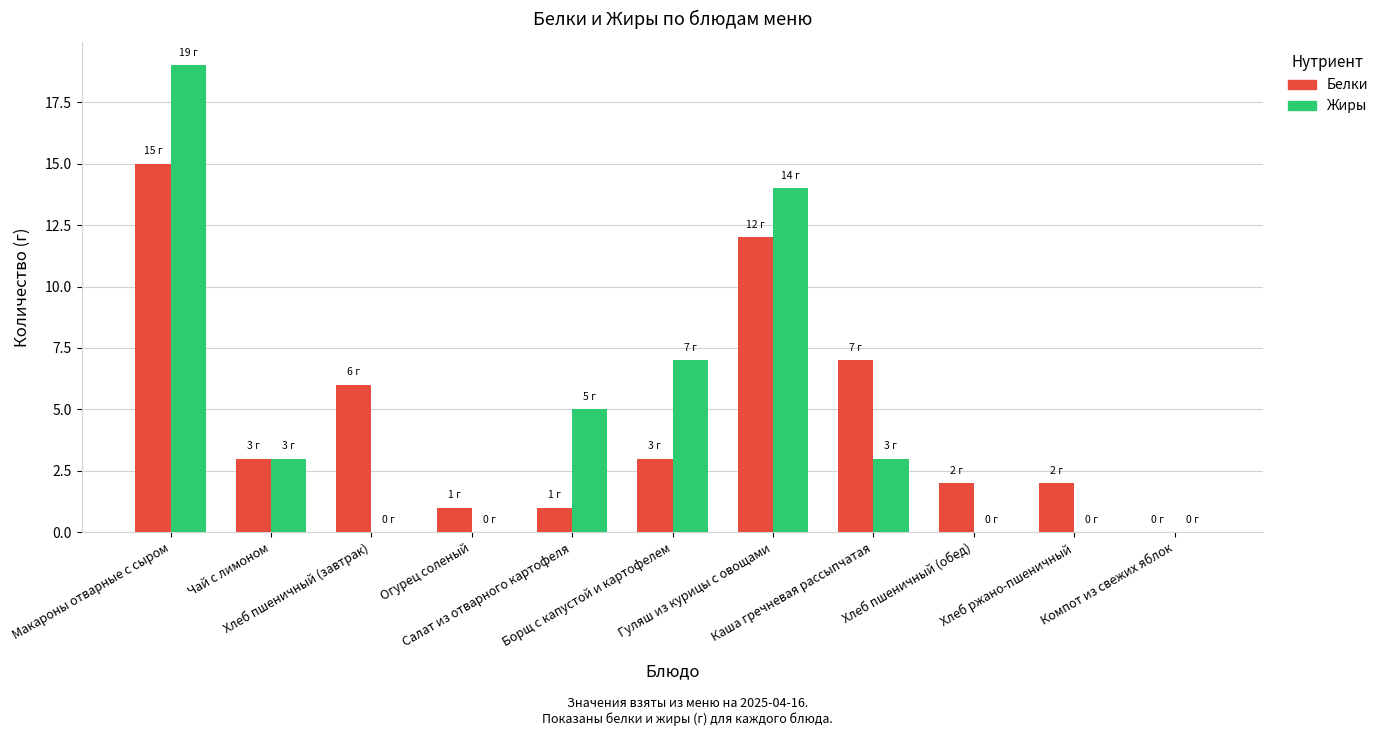

What is the maximum value for Жиры?

19